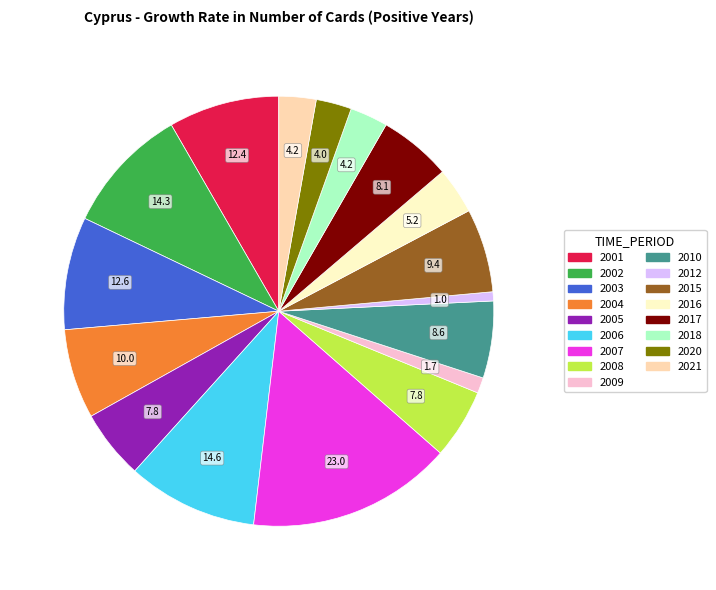

Is the sum of 2017 and 2018 greater than half?

No